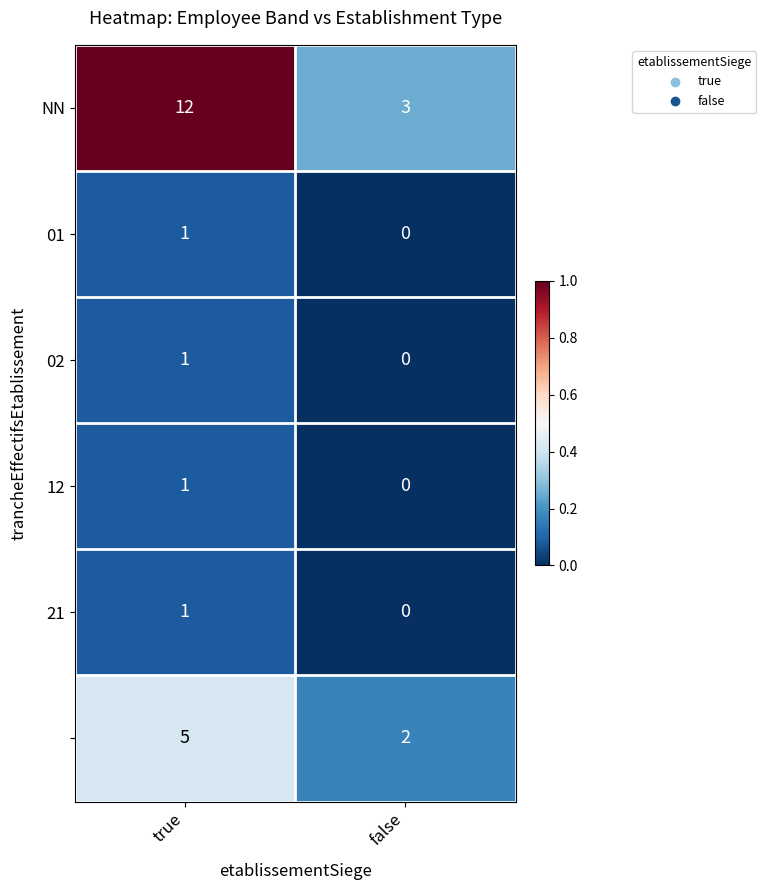

What is the spread (max minus min) of values at true?

11